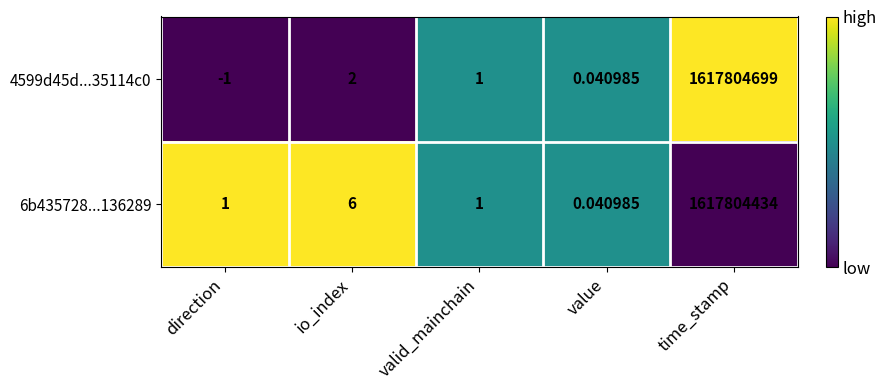

Where is 6b435728...136289 nearest to the value 808902217?

io_index